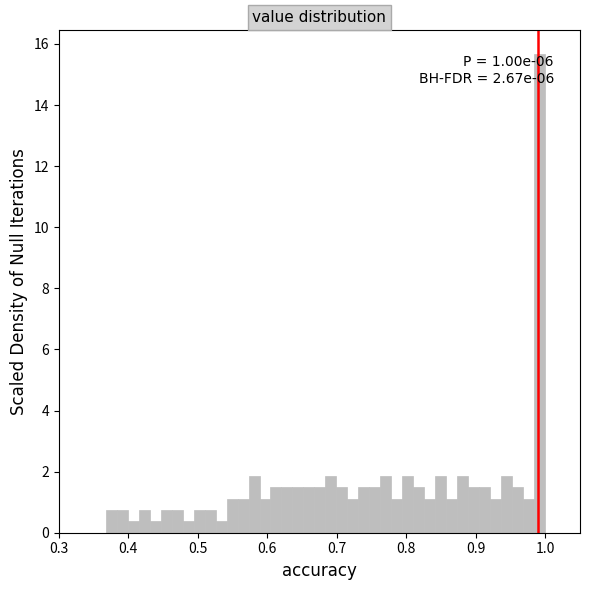

Read against the x-axis, roughly where is the centre of the tallest bar?

0.99